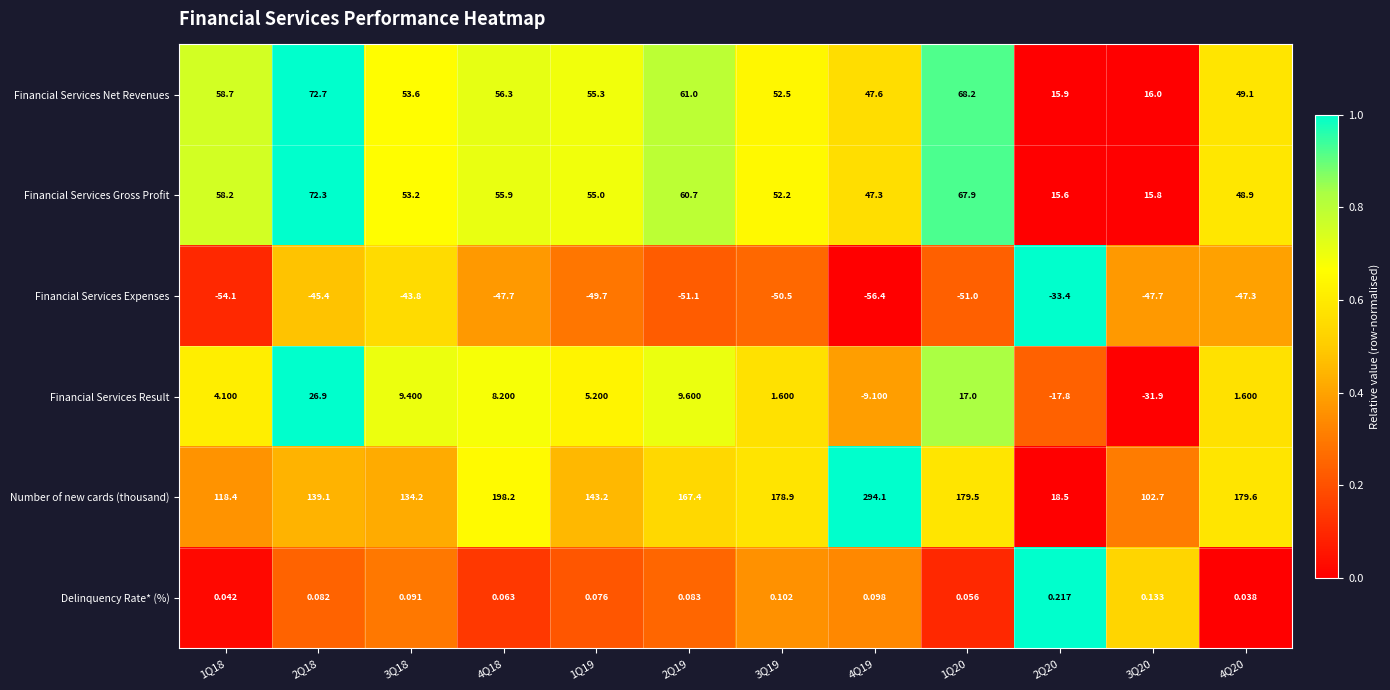

List the series in order of their peak value, highest first.

Number of new cards (thousand), Financial Services Net Revenues, Financial Services Gross Profit, Financial Services Result, Delinquency Rate* (%), Financial Services Expenses